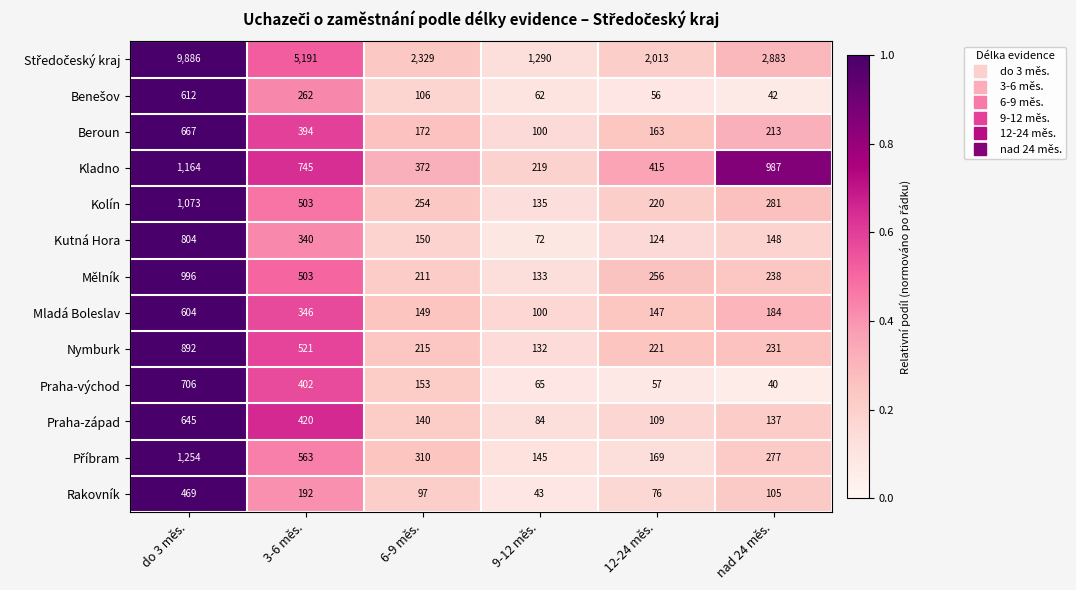

What is the total value across all series at 9-12 měs.?

2580